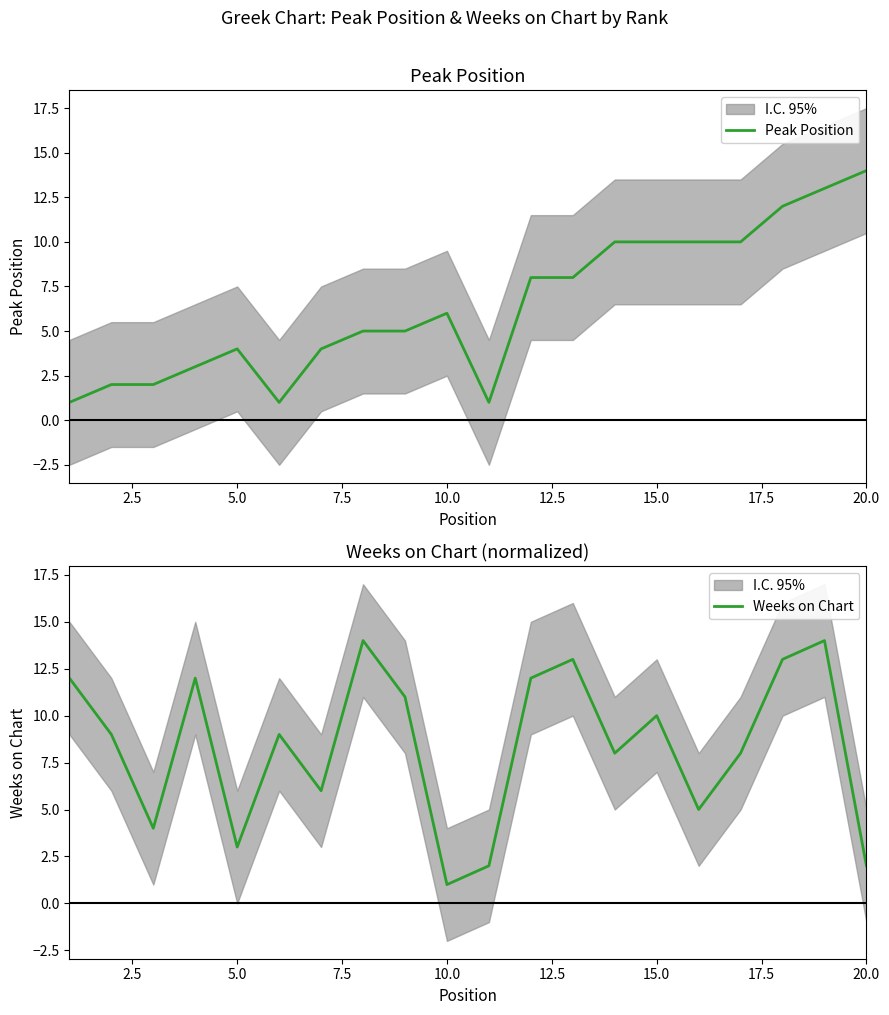

Which series has the largest range (max minus min)?

Peak Position